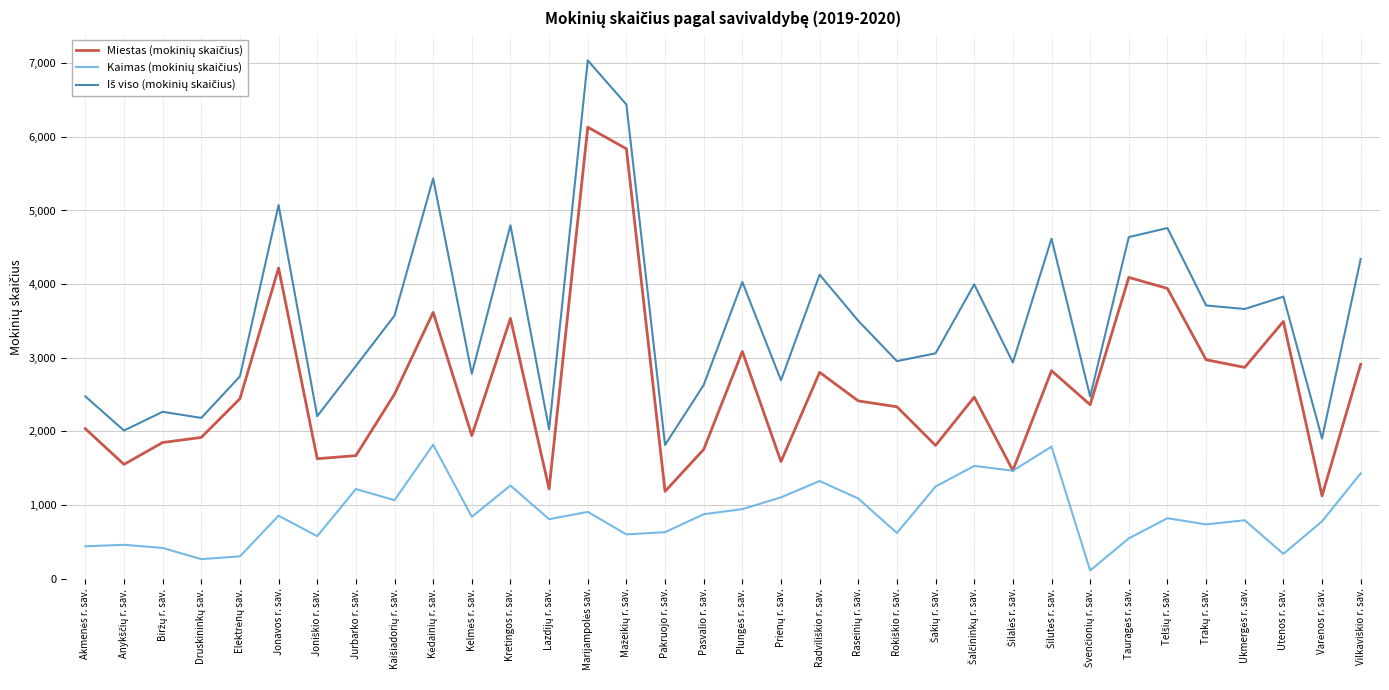

What is the spread (max minus min) of values at Jurbarko r. sav.?

1671